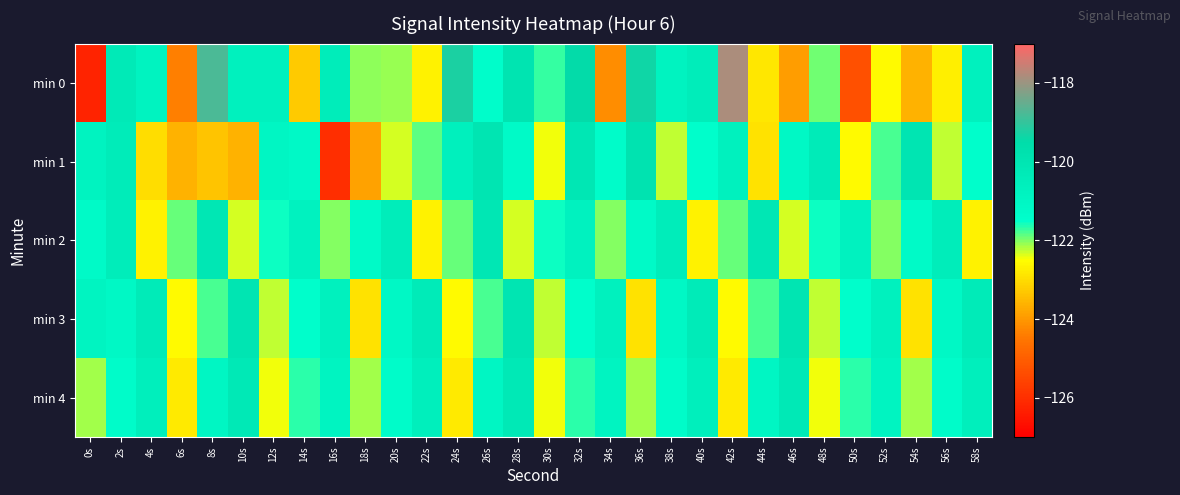

At how many categories does at least one series exceed -122?

30